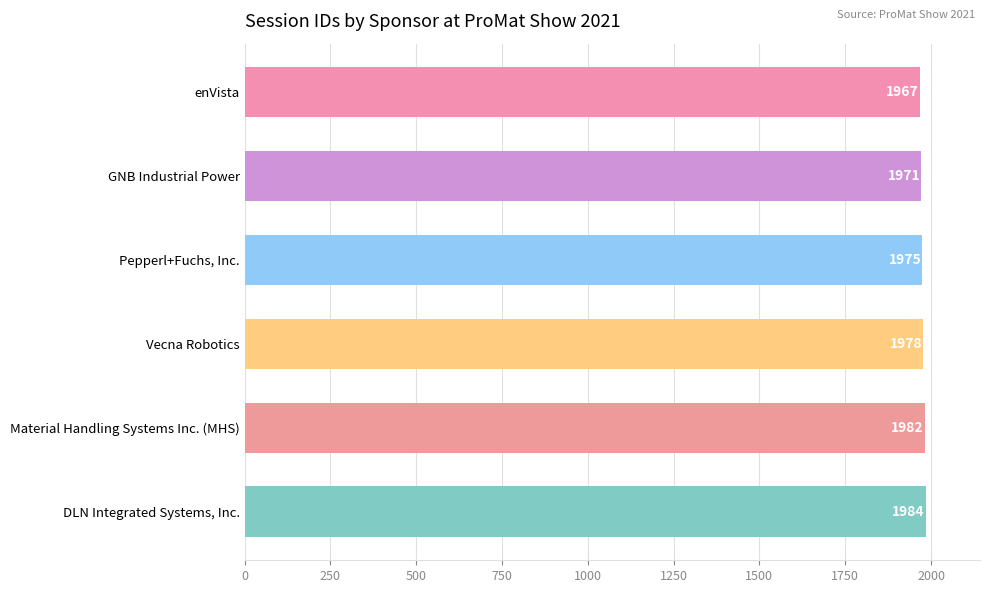

The value at Material Handling Systems Inc. (MHS) is 1982. True or false?

True